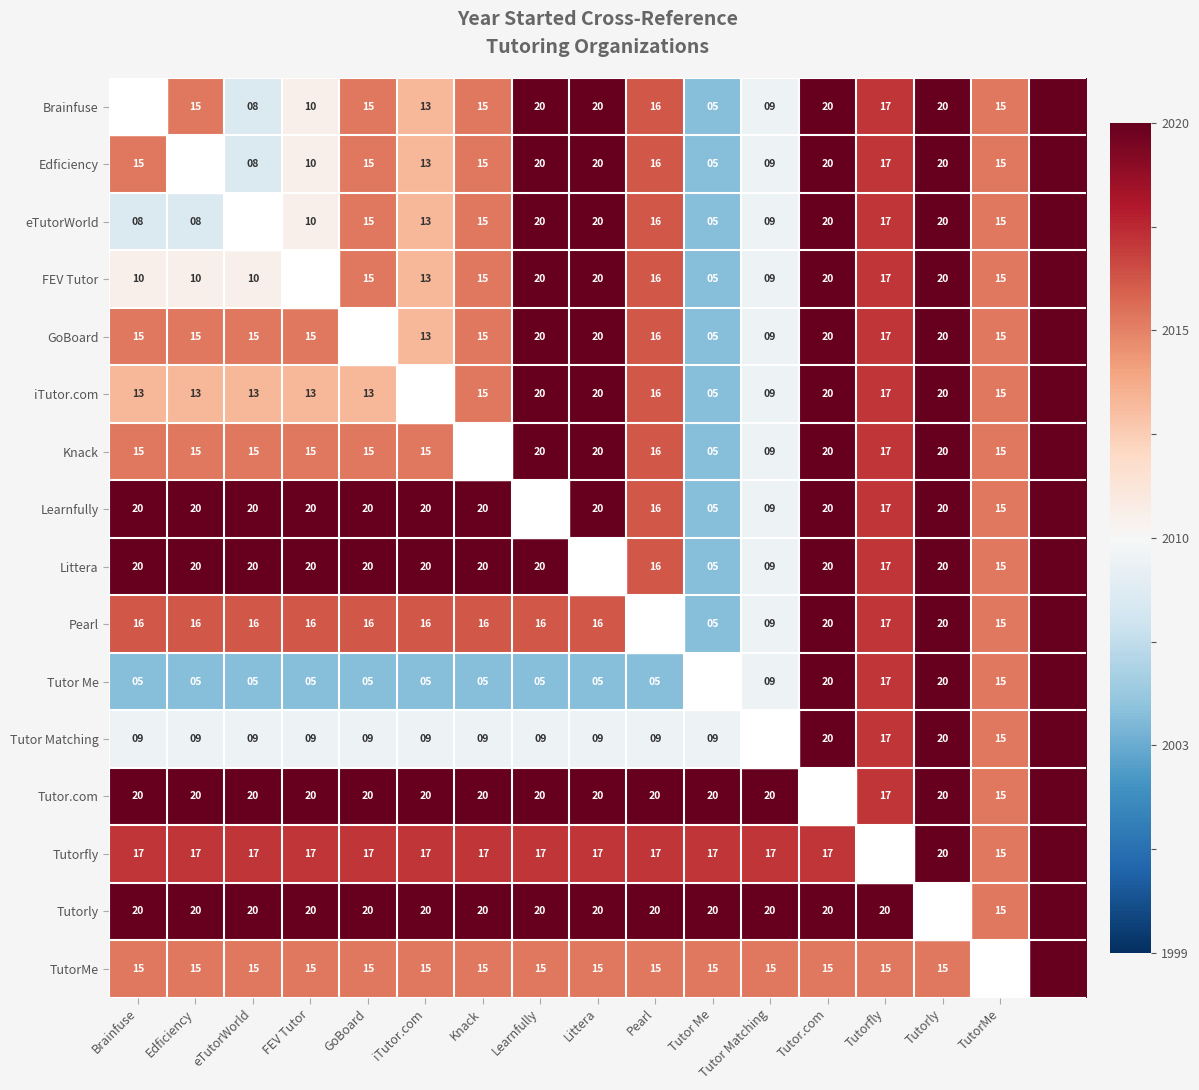

Is it true that Tutor.com equals 0.4 at Tutorly?

False